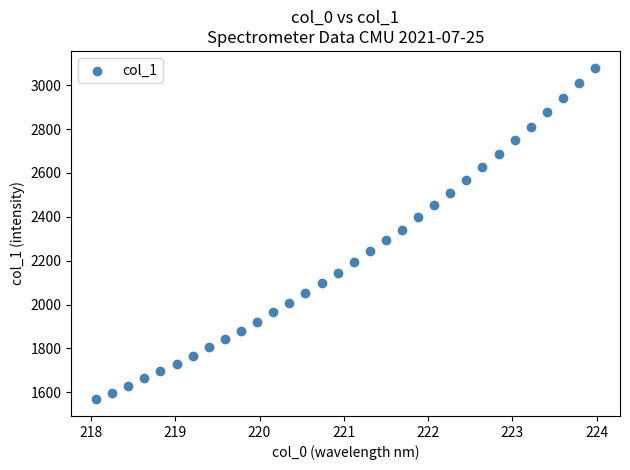

What is the range of Y values (max minus min)?

1512.3